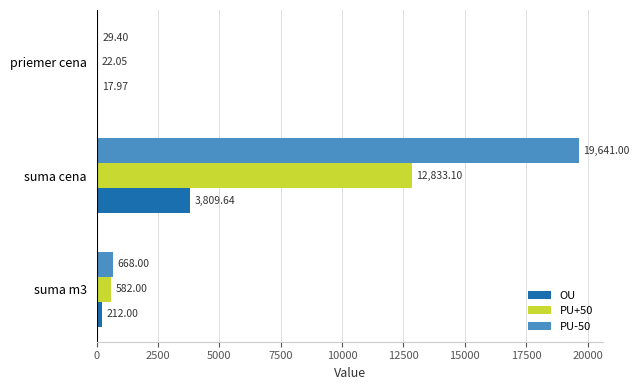

At which category is the sum across all series the highest?

suma cena